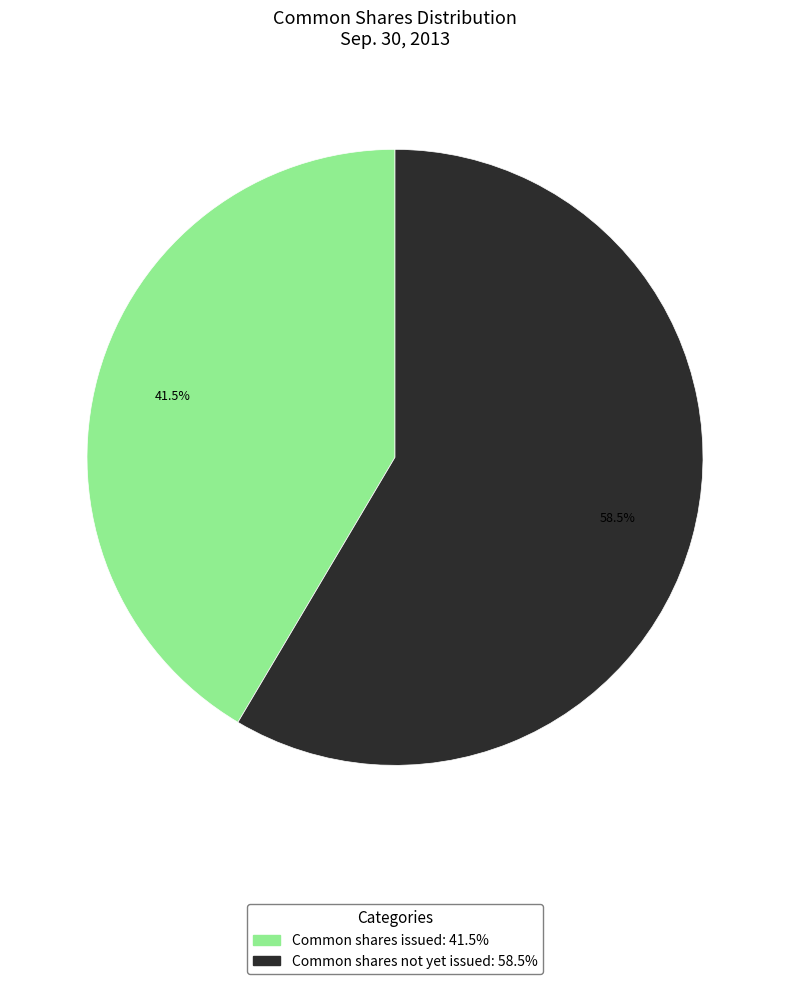

Is there any slice that represents more than half of the pie?

Yes